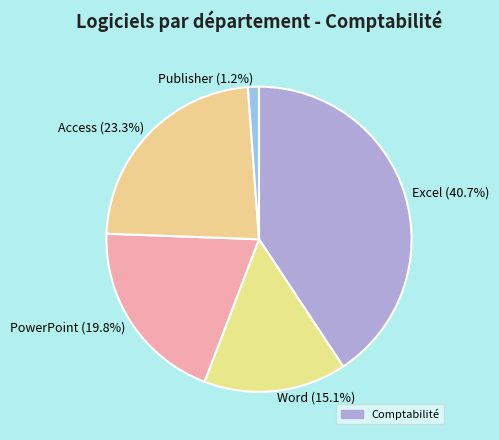

To the nearest percent, what portion does Word represent?

15%